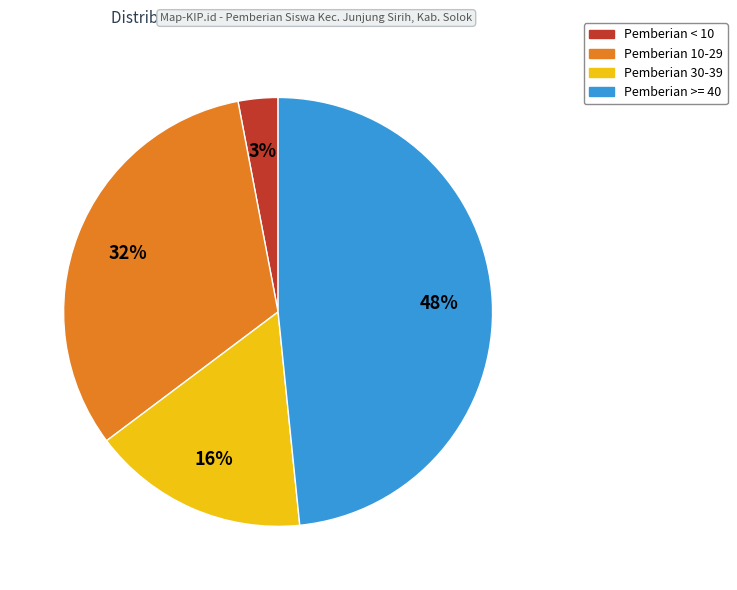

To the nearest percent, what is the difference between the largest and smallest slice percentages?

45%